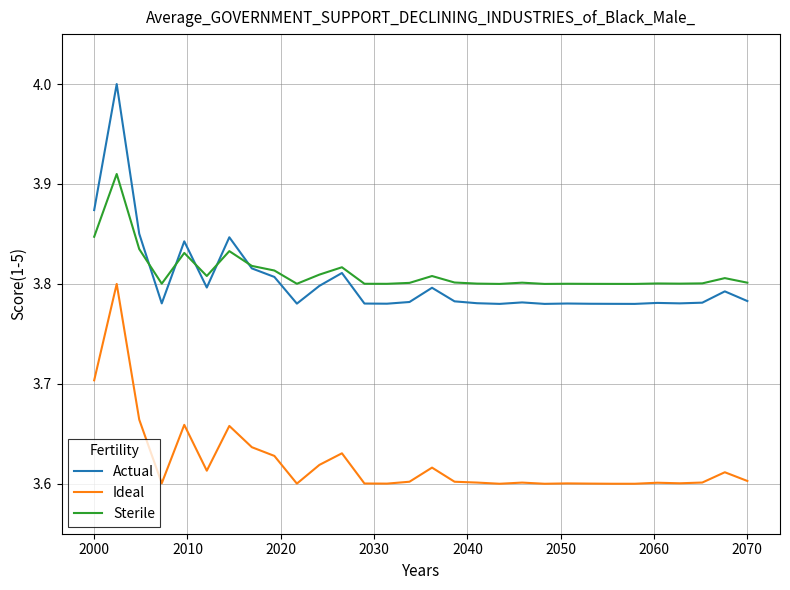

Which series has the widest spread of values?

Actual